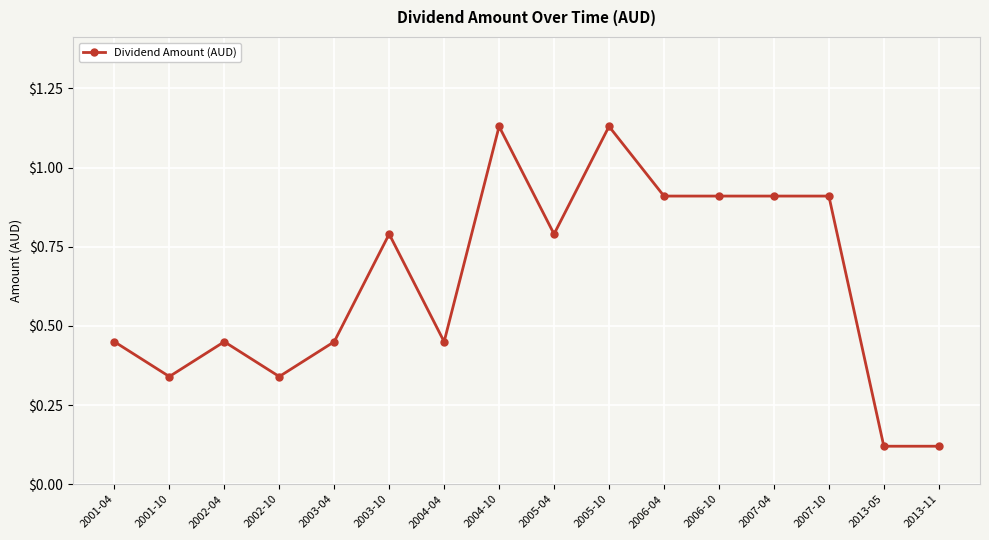

What position from the left is 2004-04?

7